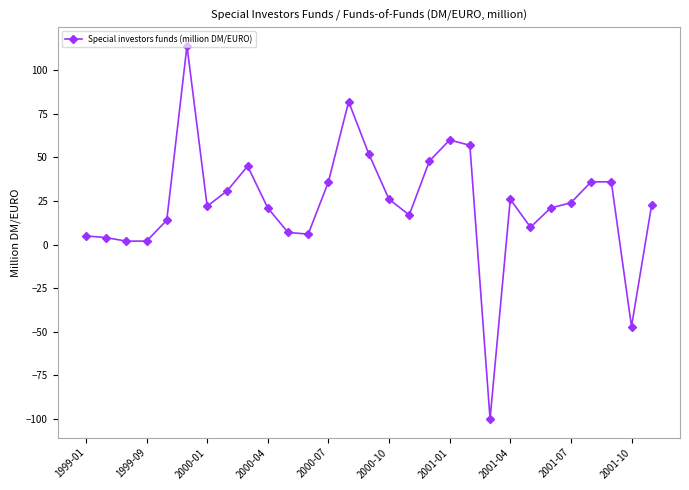

How many values are above zero?

27